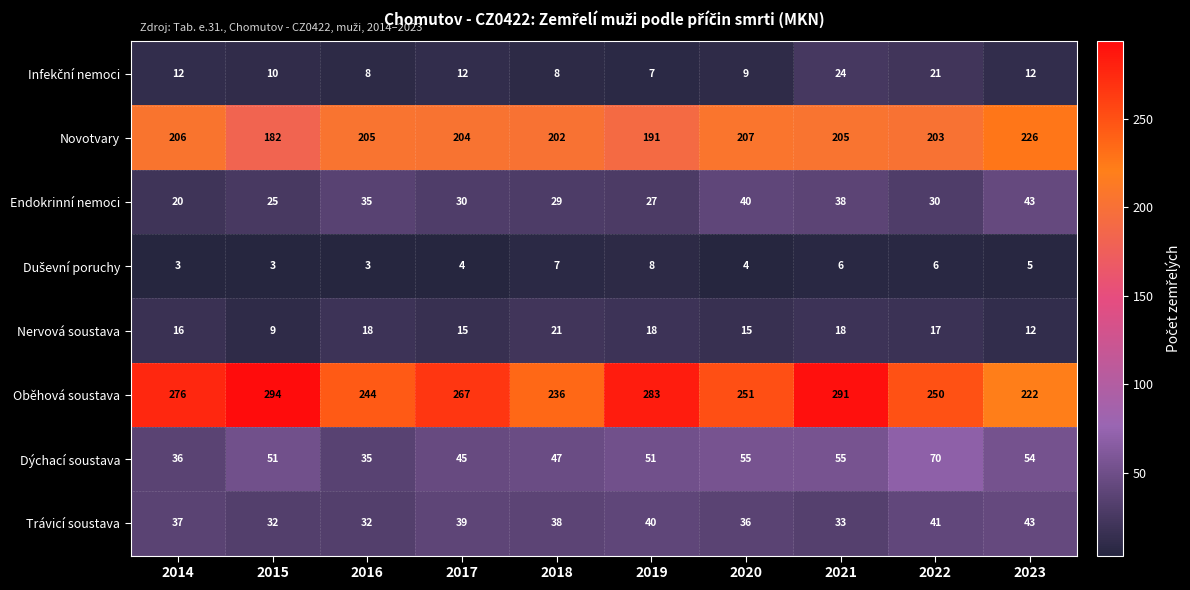

Which label corresponds to the largest value in the chart?

2015